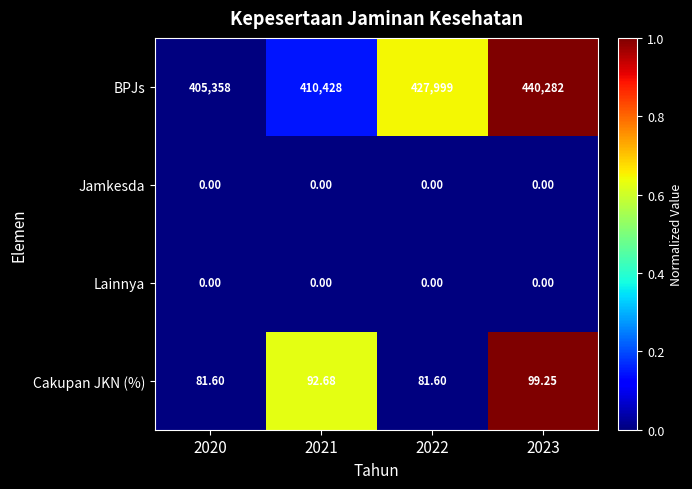

What is the total value across all series at 2021?

410520.7